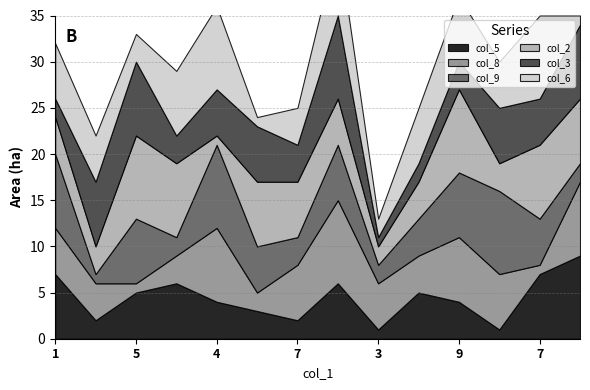

At which label does col_5 first exceed 5?

1